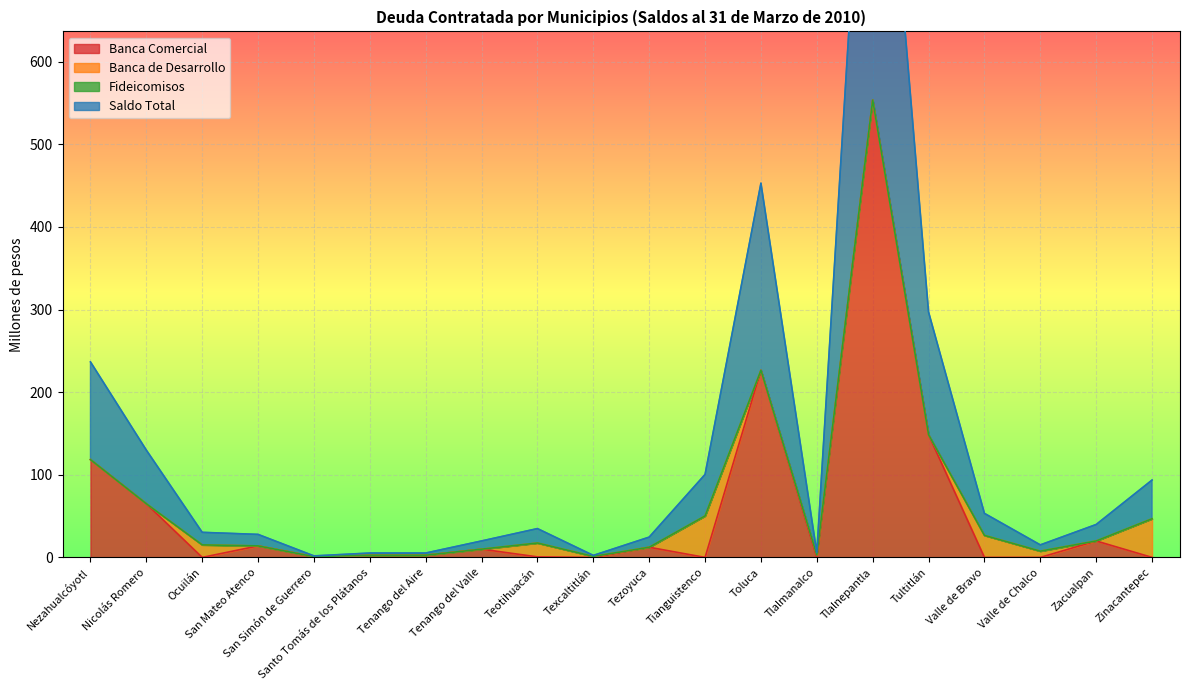

Where is Banca Comercial nearest to the value 276?

Toluca